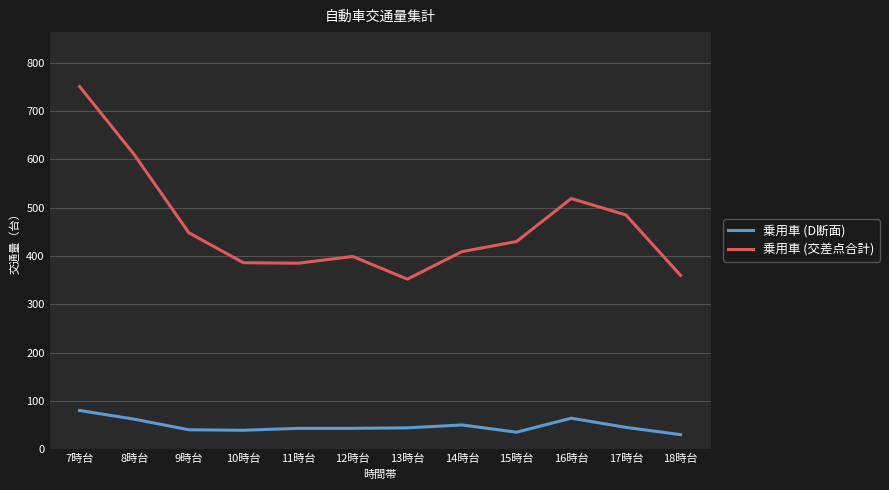

At which category is the sum across all series the highest?

7時台